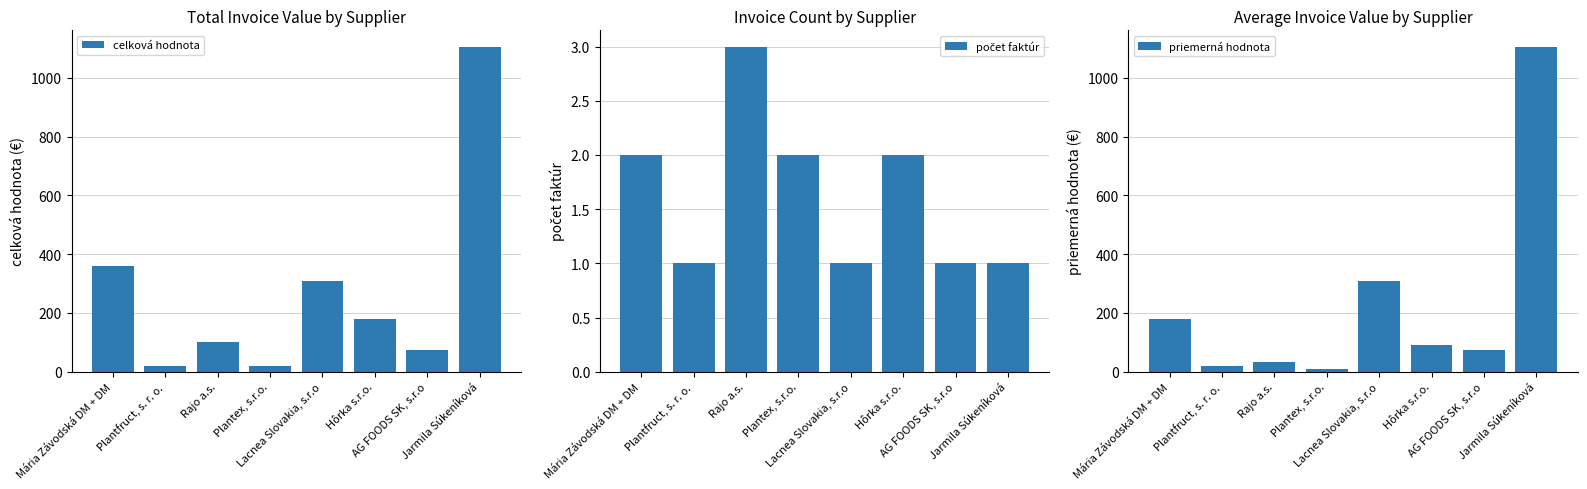

What is the value of the počet faktúr bar at the 5th from the left?

1.0